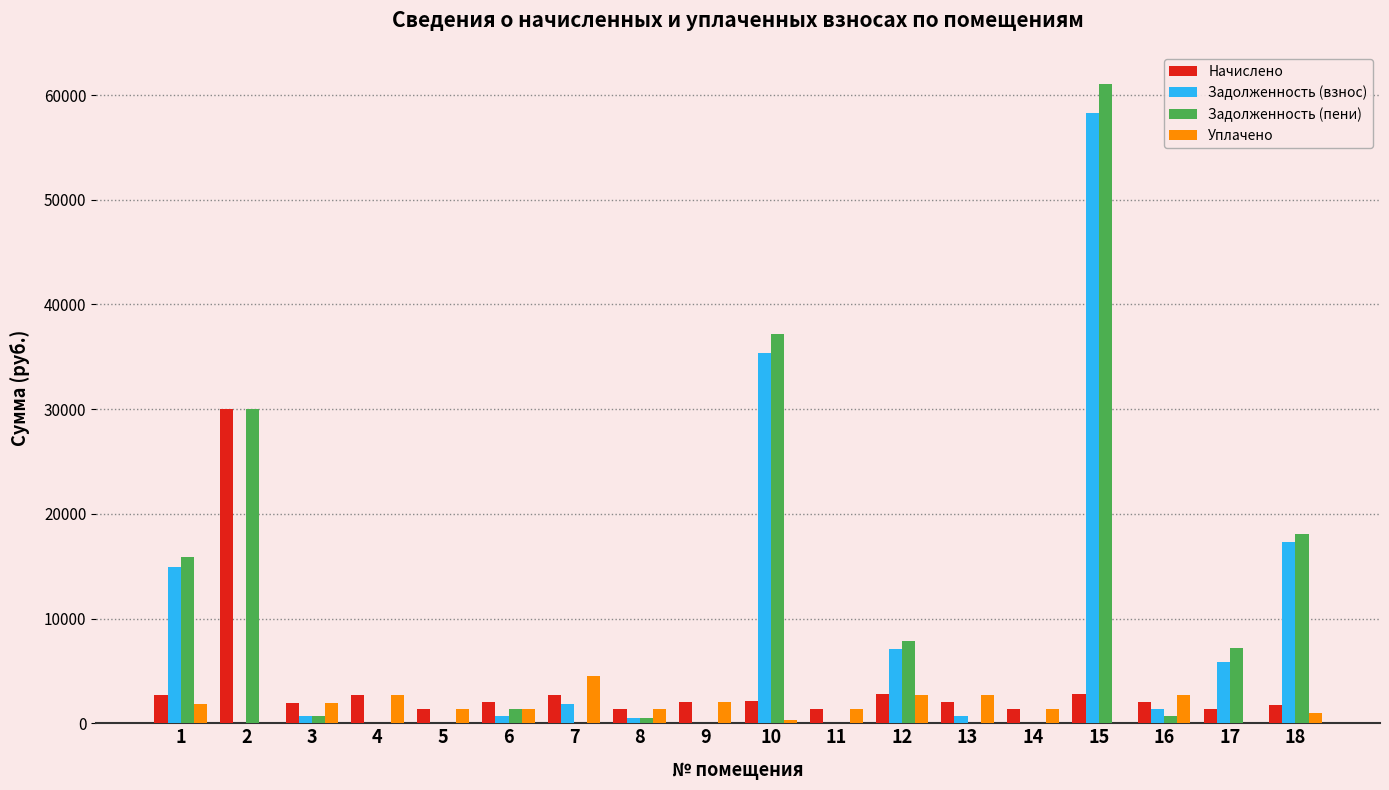

What is the highest value of the Уплачено series?

4559.6